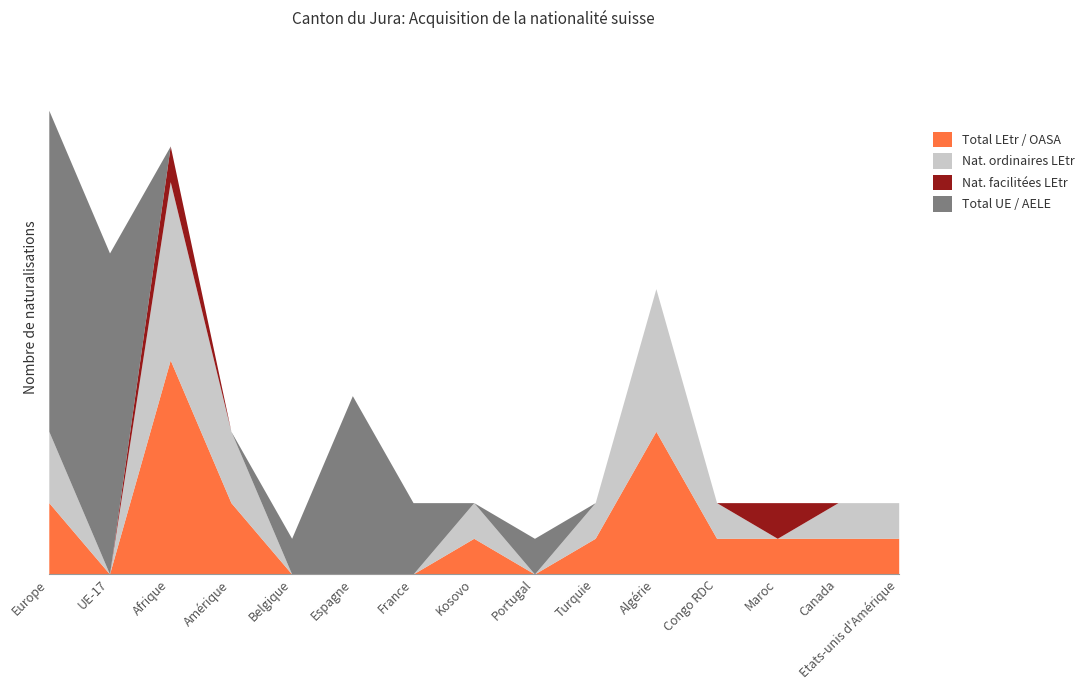

List the labels in order of Naturalisations ordinaires LEtr value, largest first.

Afrique, Algérie, Europe, Amérique, Kosovo, Turquie, Congo RDC, Canada, Etats-unis d'Amérique, UE-17, Belgique, Espagne, France, Portugal, Maroc